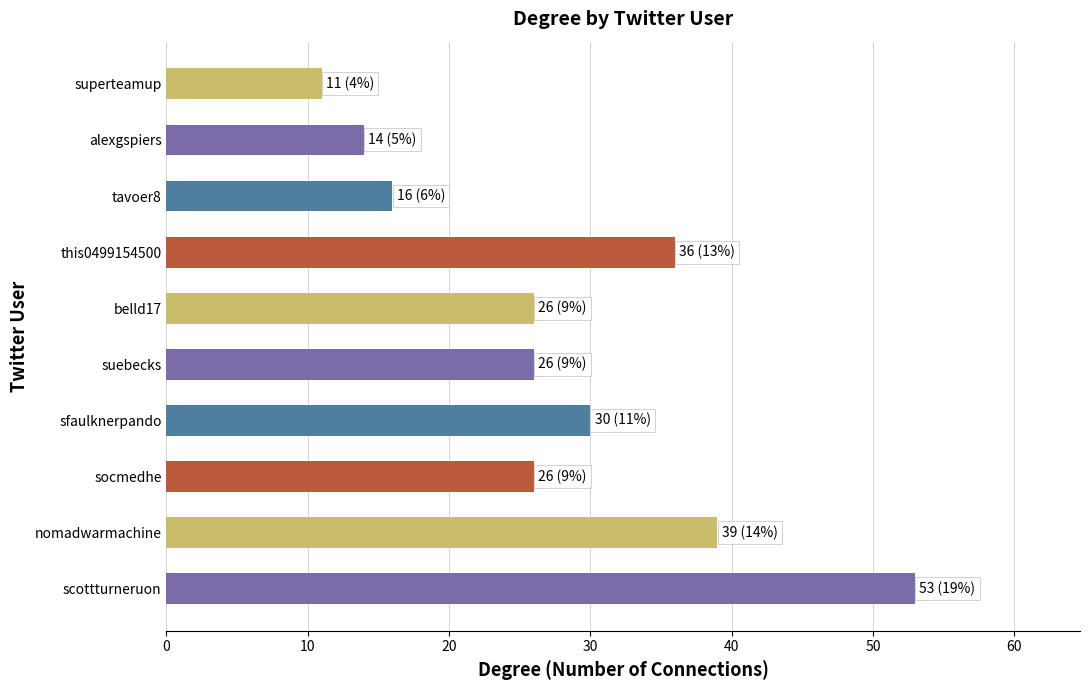

How many bars are there in total?

10